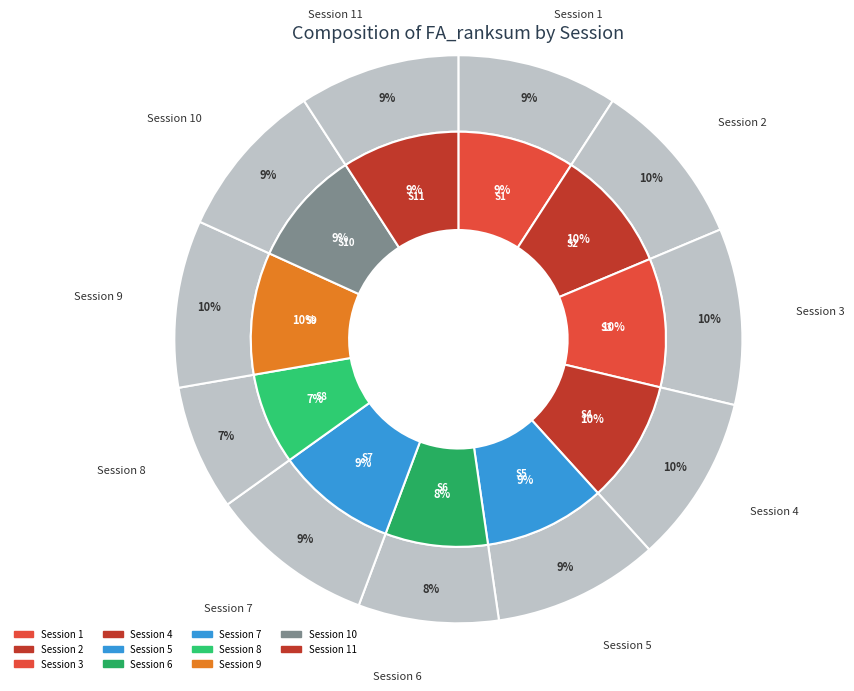

What percentage is the Session 3 slice, to the nearest percent?

10%